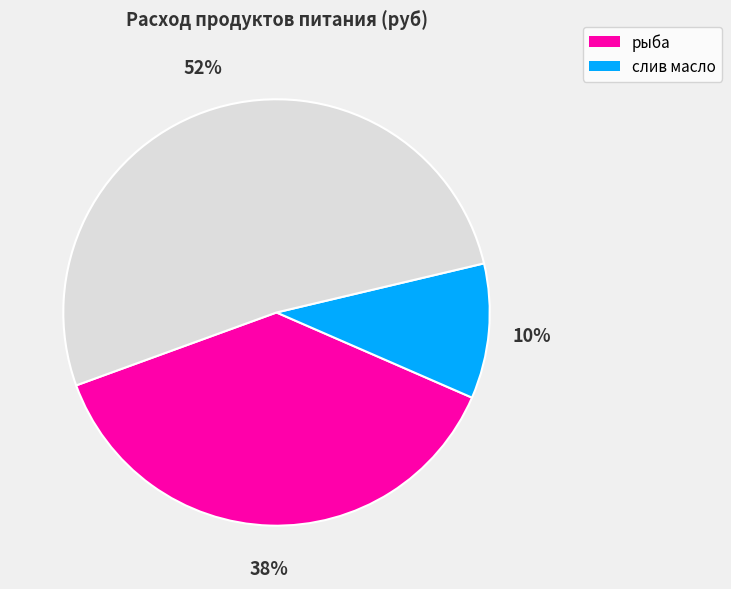

To the nearest percent, what is the average slice percentage?

33%